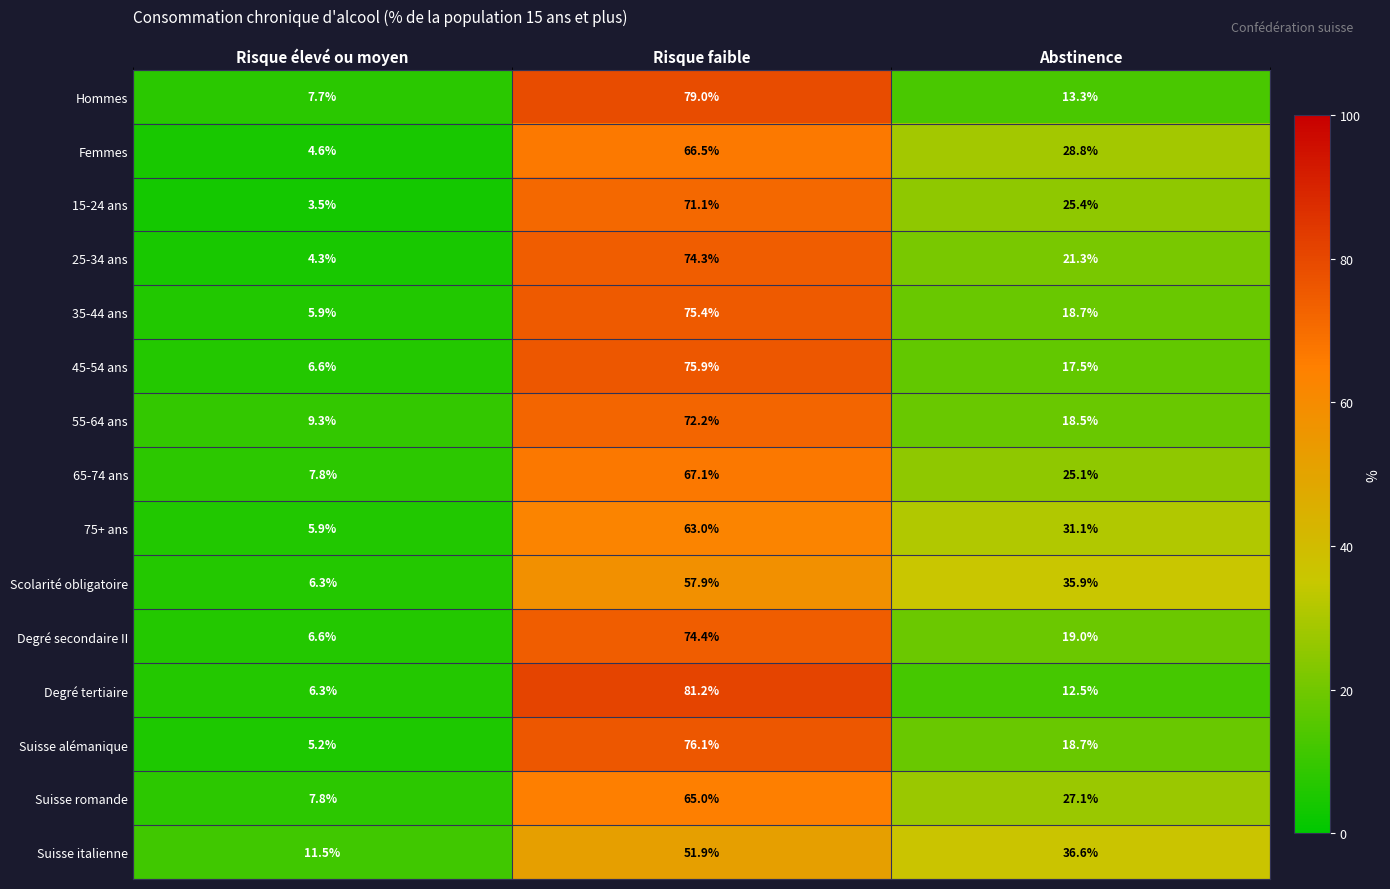

True or false: 15-24 ans has a value of 28.5 at Risque faible.

False